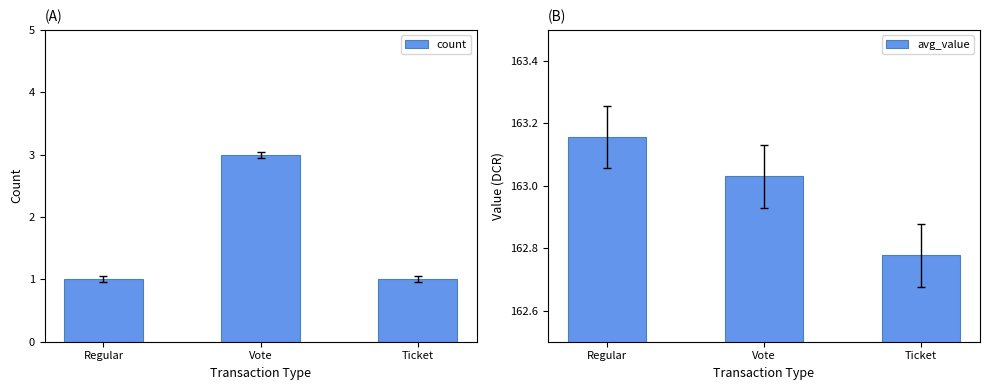

What is the minimum value shown in the chart?

1.0